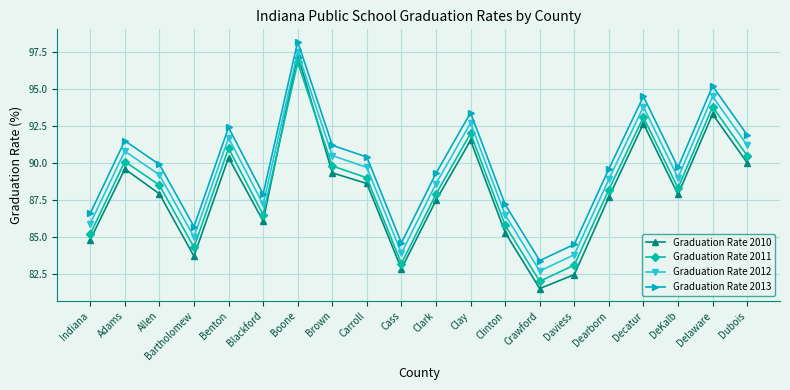

What is the sum of the Graduation Rate 2010 values at Boone and Dearborn?

185.0